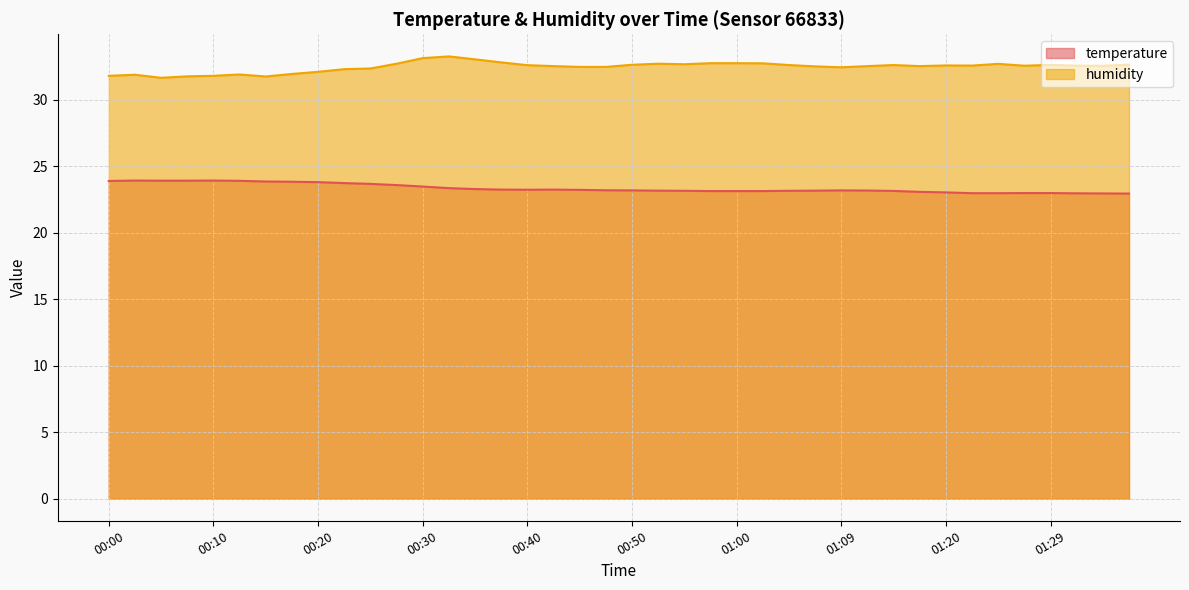

Which series changed the most between 00:52 and 00:55?

humidity